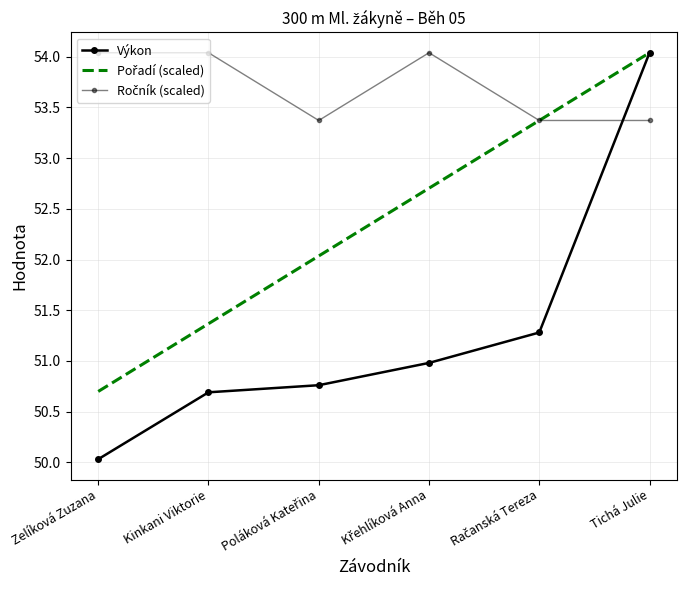

True or false: Ročník (scaled) has a value of 53.4 at Poláková Kateřina.

True